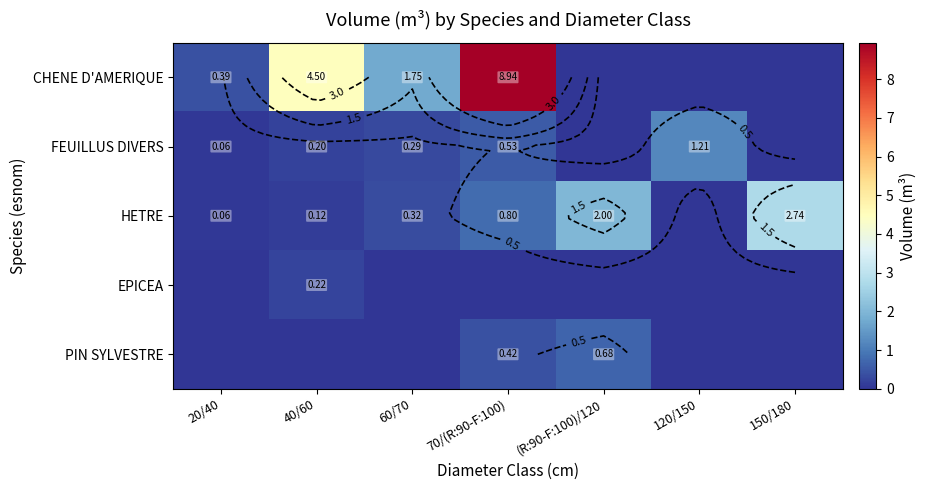

What is the greatest value displayed?

8.9